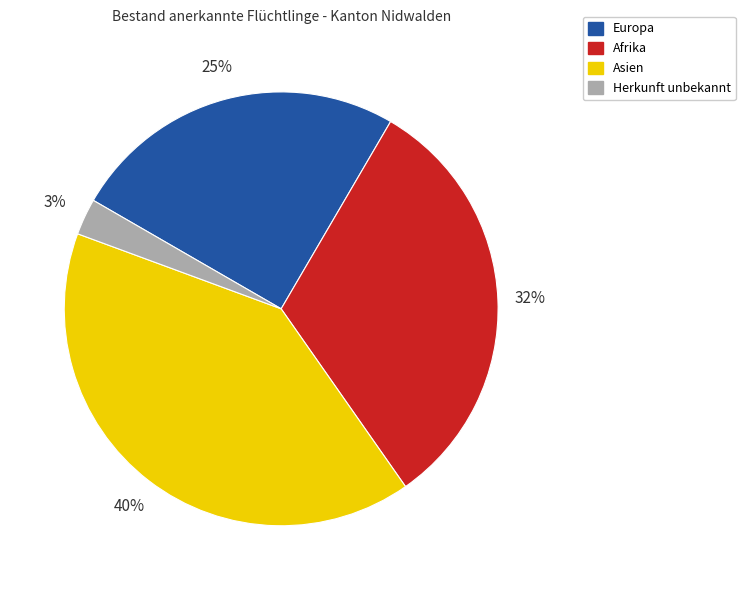

What is the smallest slice in the pie chart?

Herkunft unbekannt